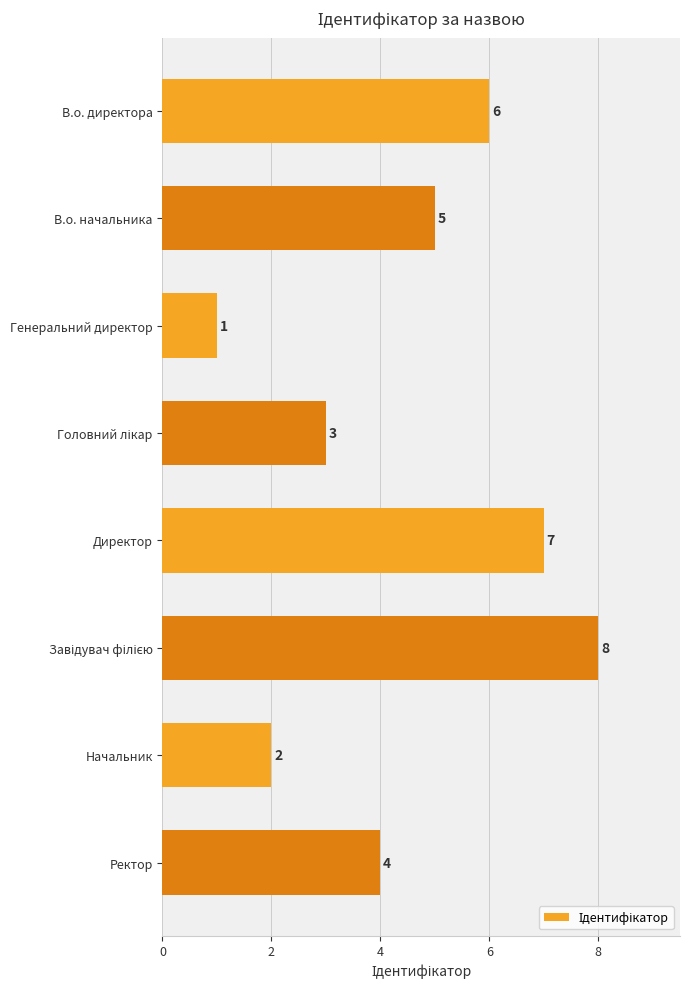

At which label is the value closest to 4?

Ректор